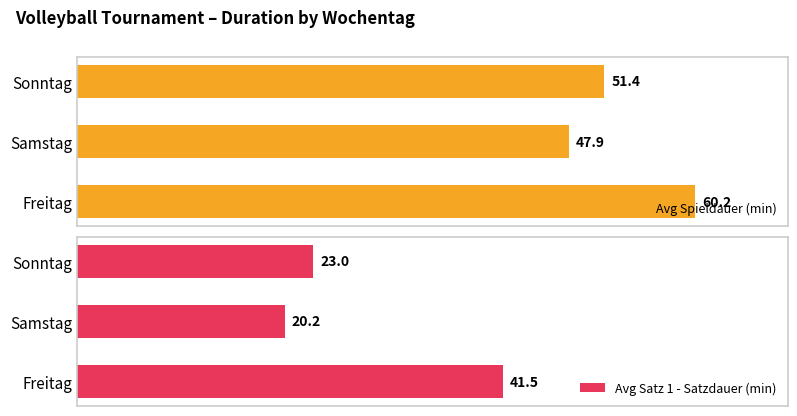

At which label is Avg Spieldauer (min) closest to 54?

Sonntag